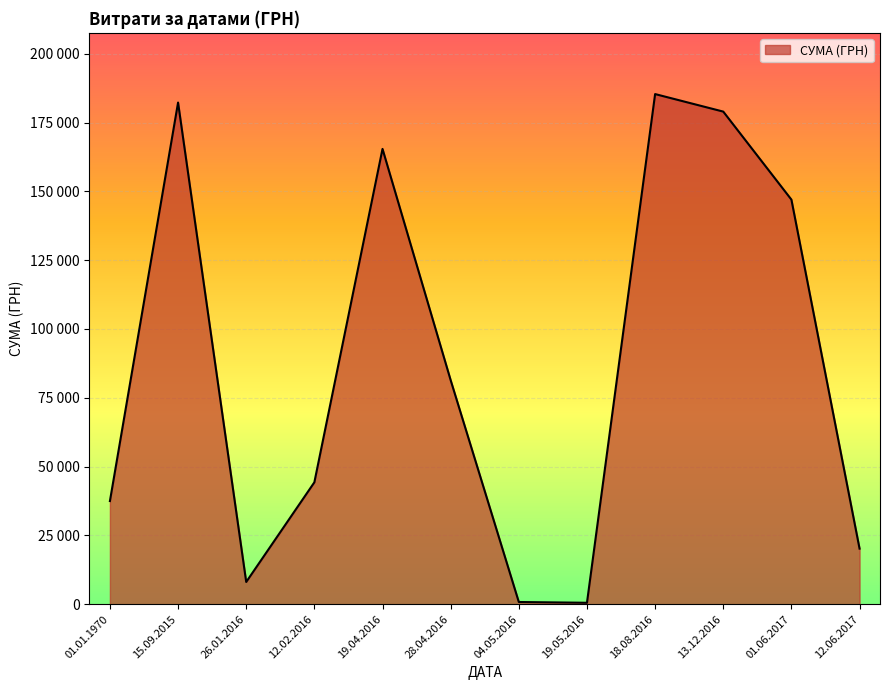

True or false: the data shows 185351.0 at 18.08.2016.

True